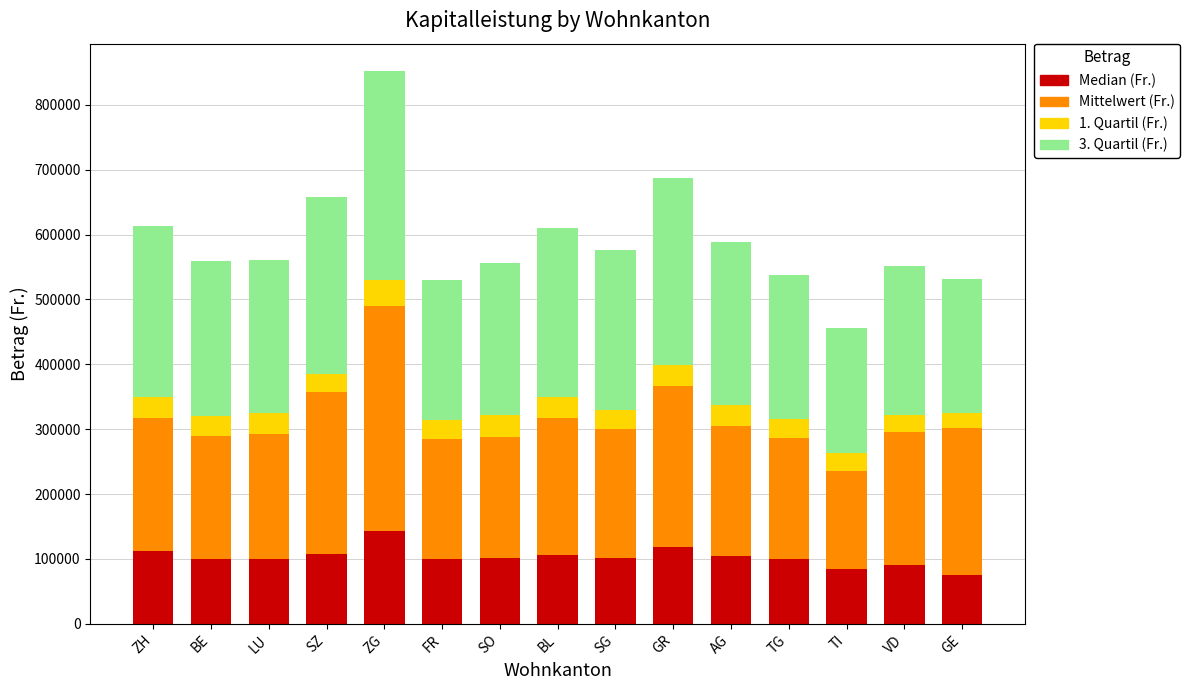

What is the sum of the Median (Fr.) values at VD and SZ?

198885.0